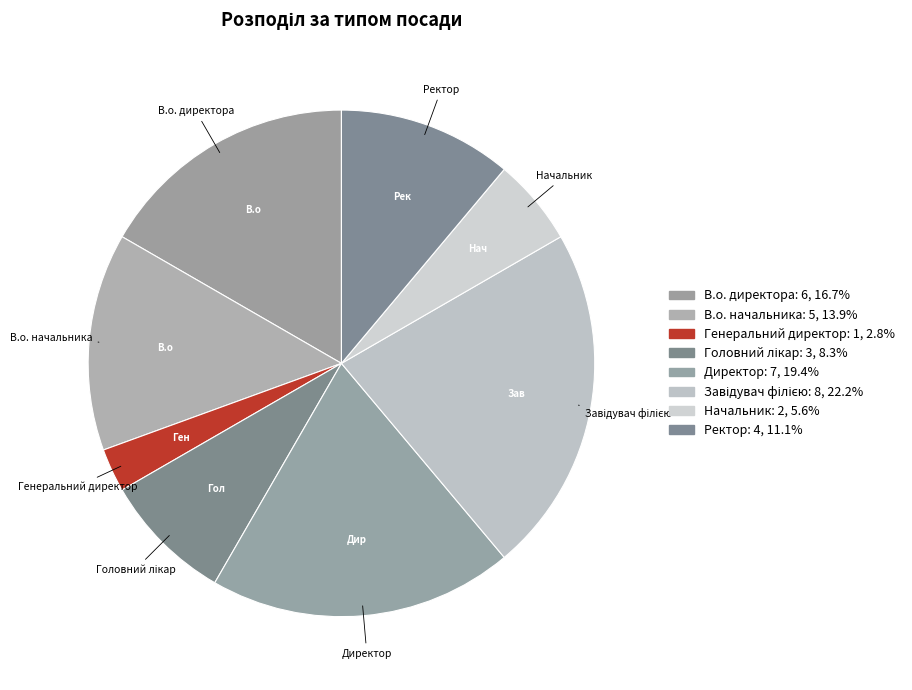

To the nearest percent, what is the difference between the Завідувач філією and Директор slice percentages?

3%